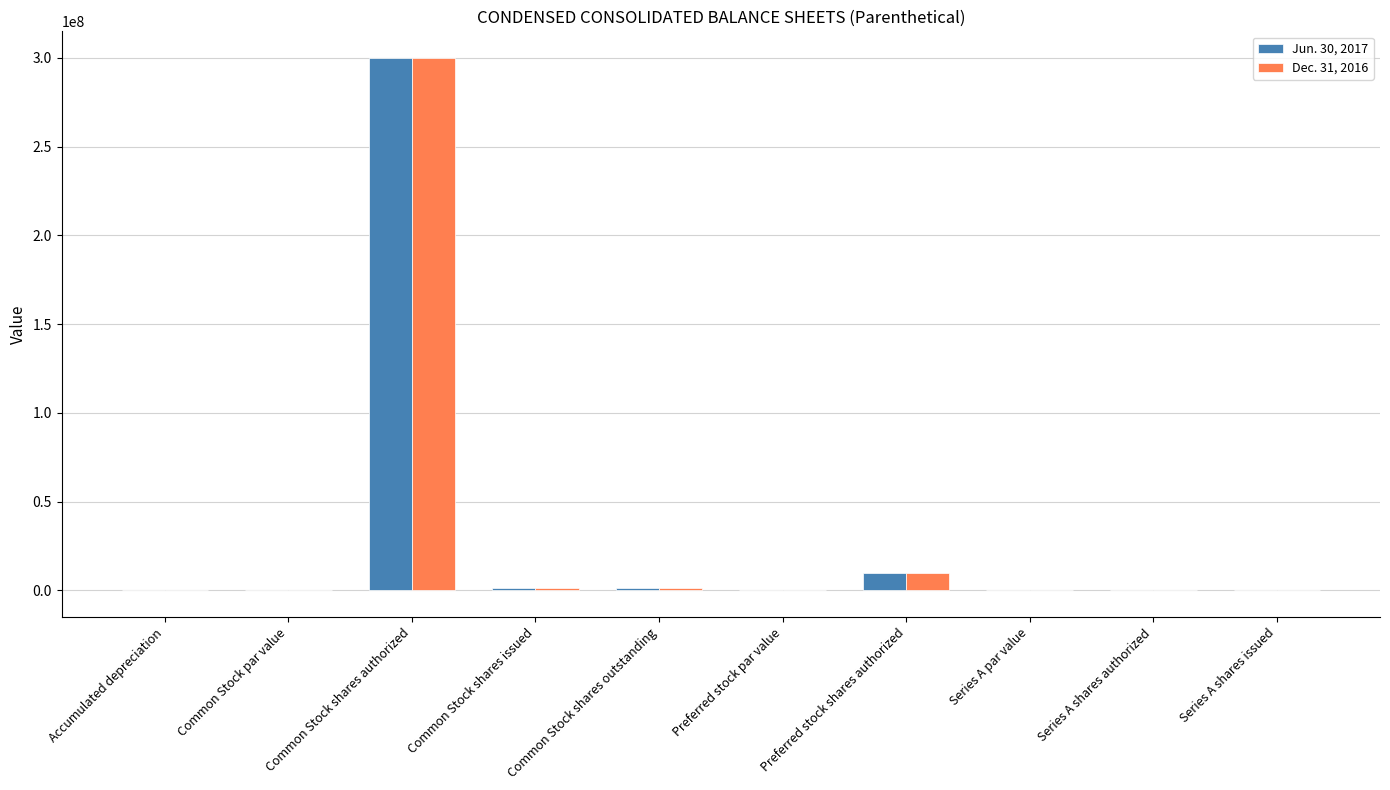

What is the maximum value for Dec. 31, 2016?

300000000.0